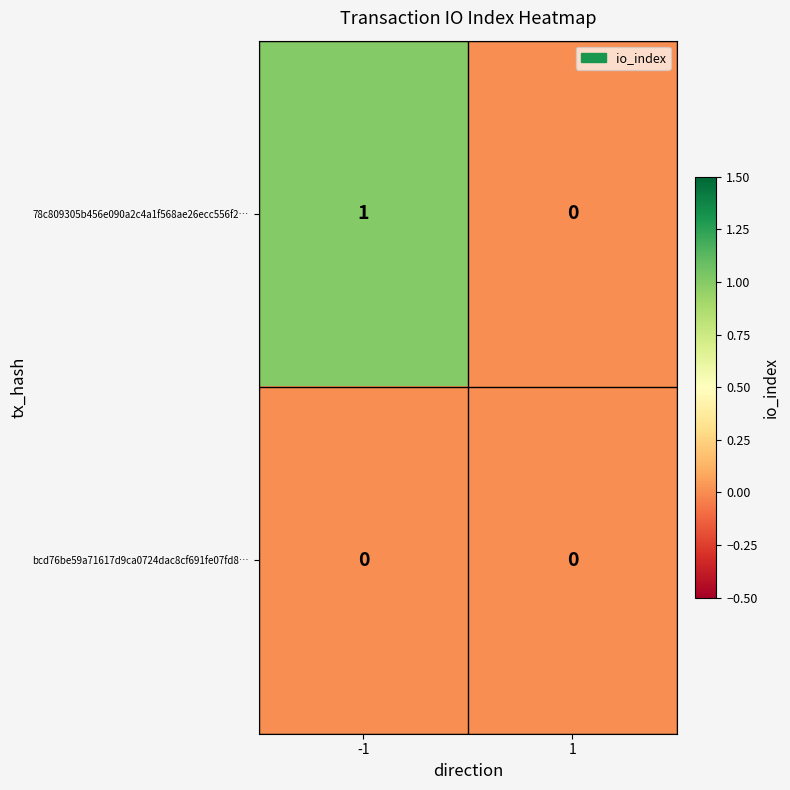

Rank the series at -1 from lowest to highest value.

bcd76be59a71617d9ca0724dac8cf691fe07fd8…, 78c809305b456e090a2c4a1f568ae26ecc556f2…